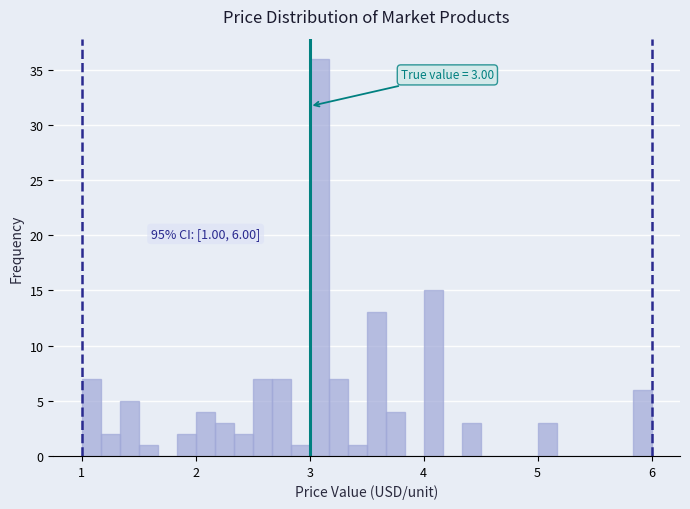

Read against the x-axis, roughly where is the centre of the tallest bar?

3.1